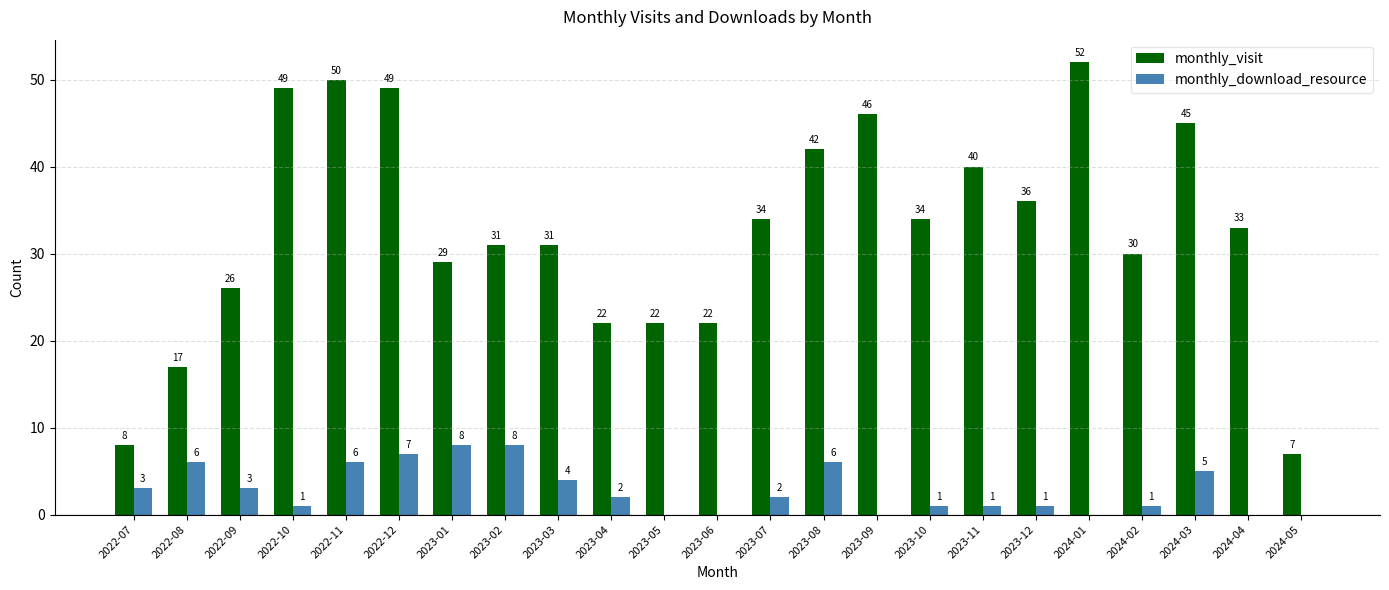

Which series has the widest spread of values?

monthly_visit